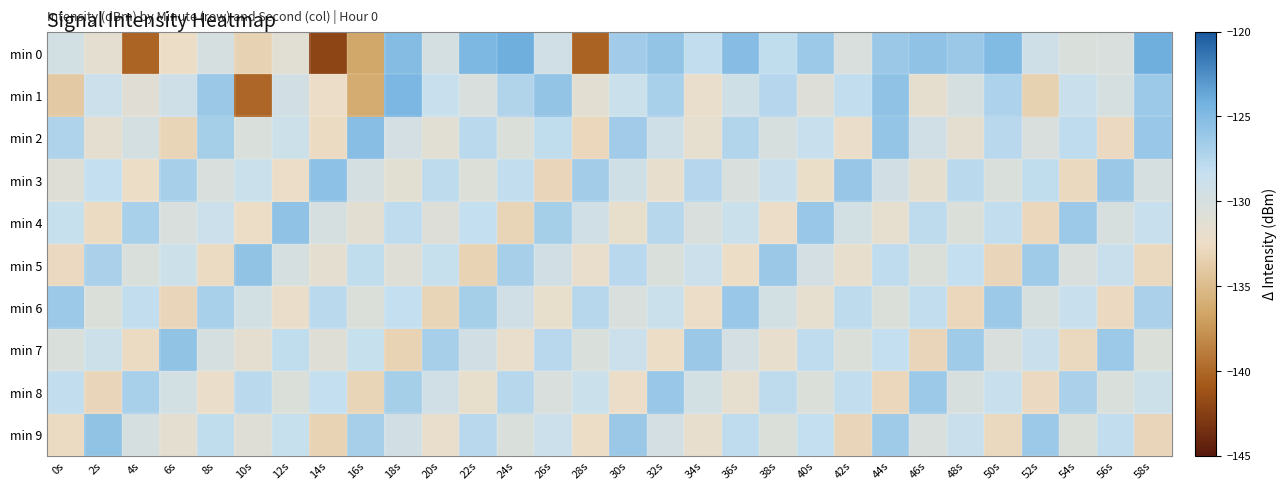

Which has a higher value, 12s or 0s?

0s